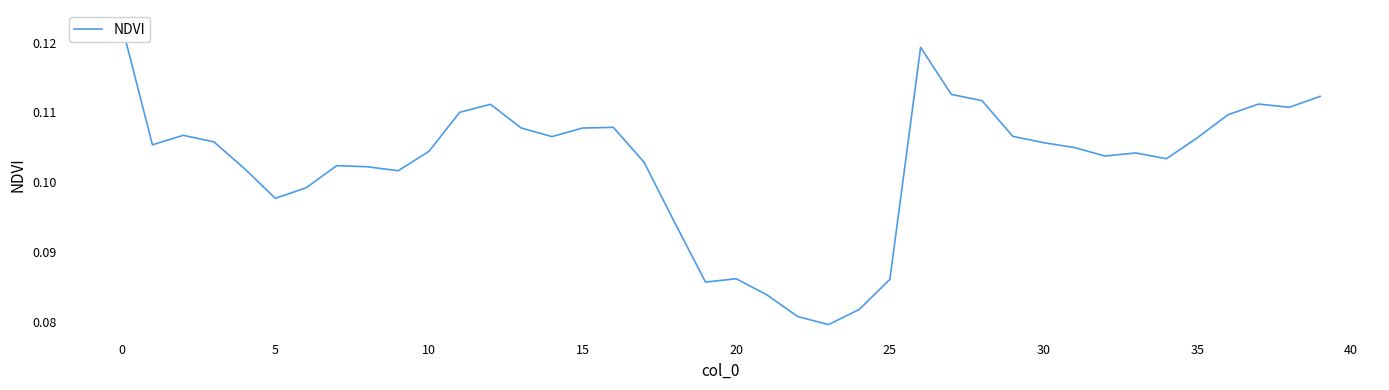

Is it true that the value at 12 is 0.1?

False